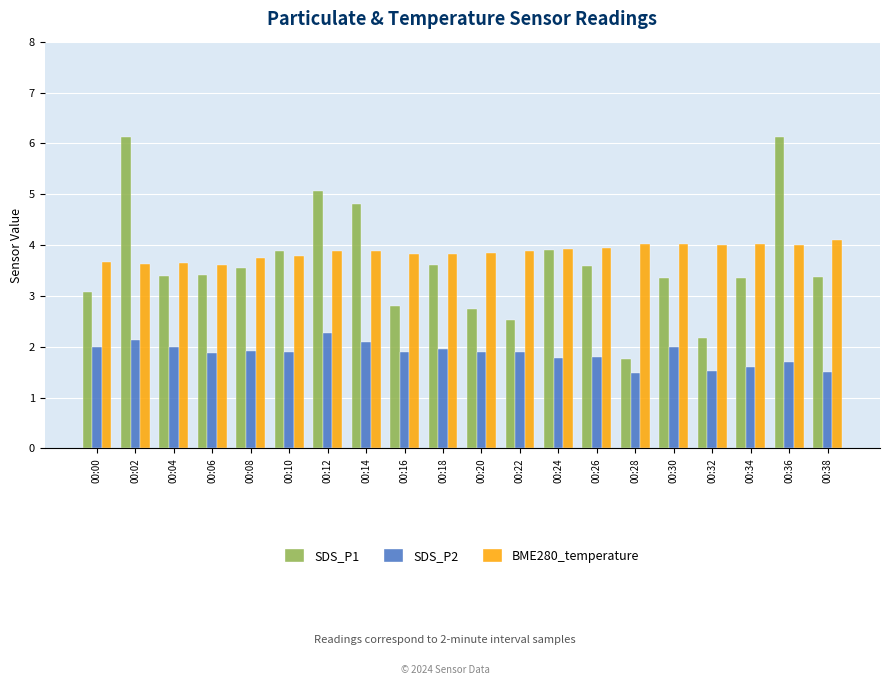

How many bars are there in each group?

3